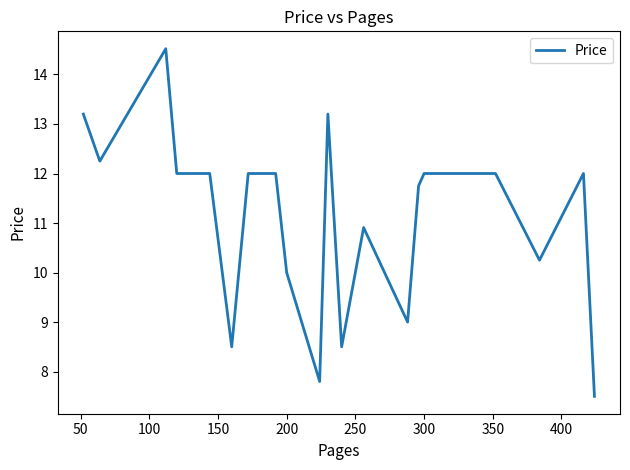

What is the maximum value shown in the chart?

14.5